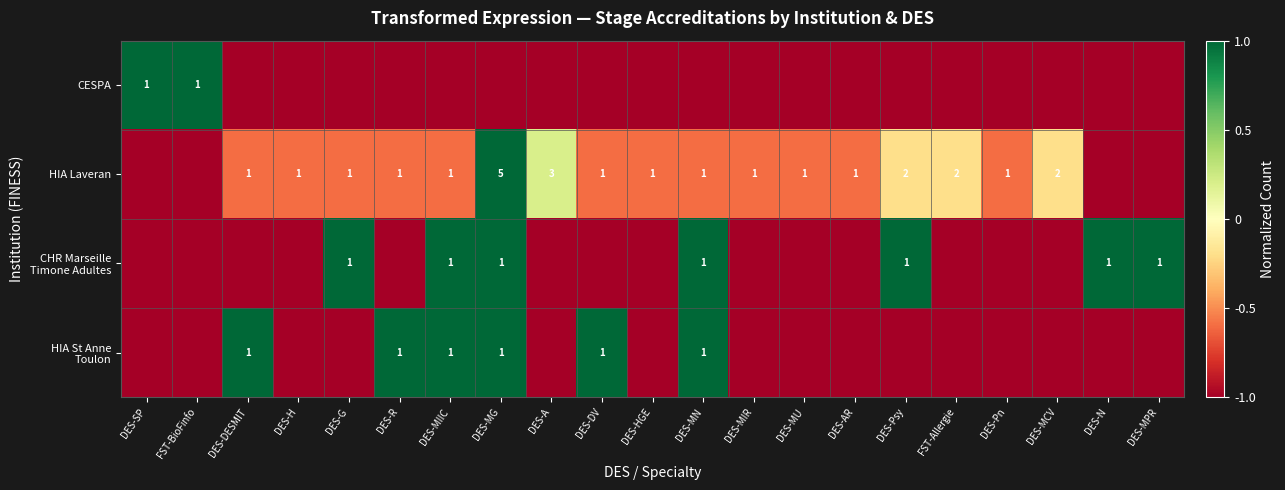

The value of HIA Laveran at DES-MG is 2. True or false?

False